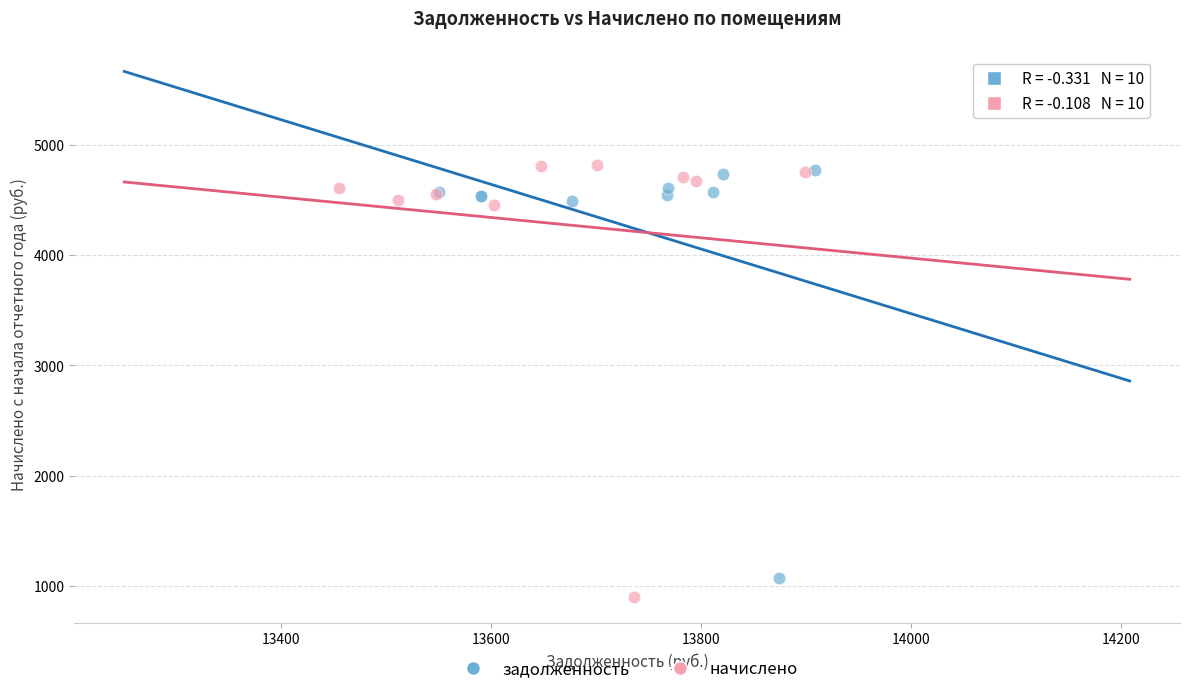

Which series has the widest spread of Y values?

начислено